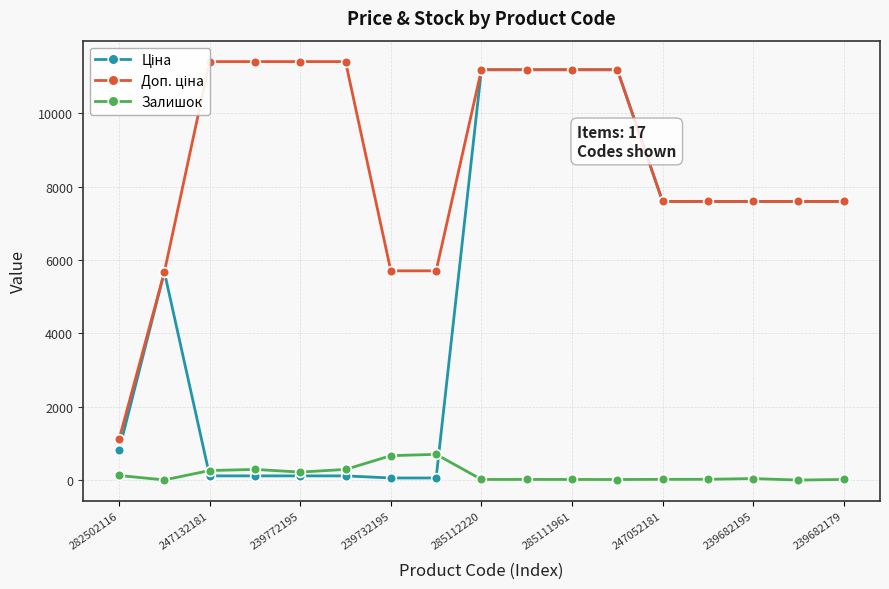

Is this an area chart (filled region under the line)?

No